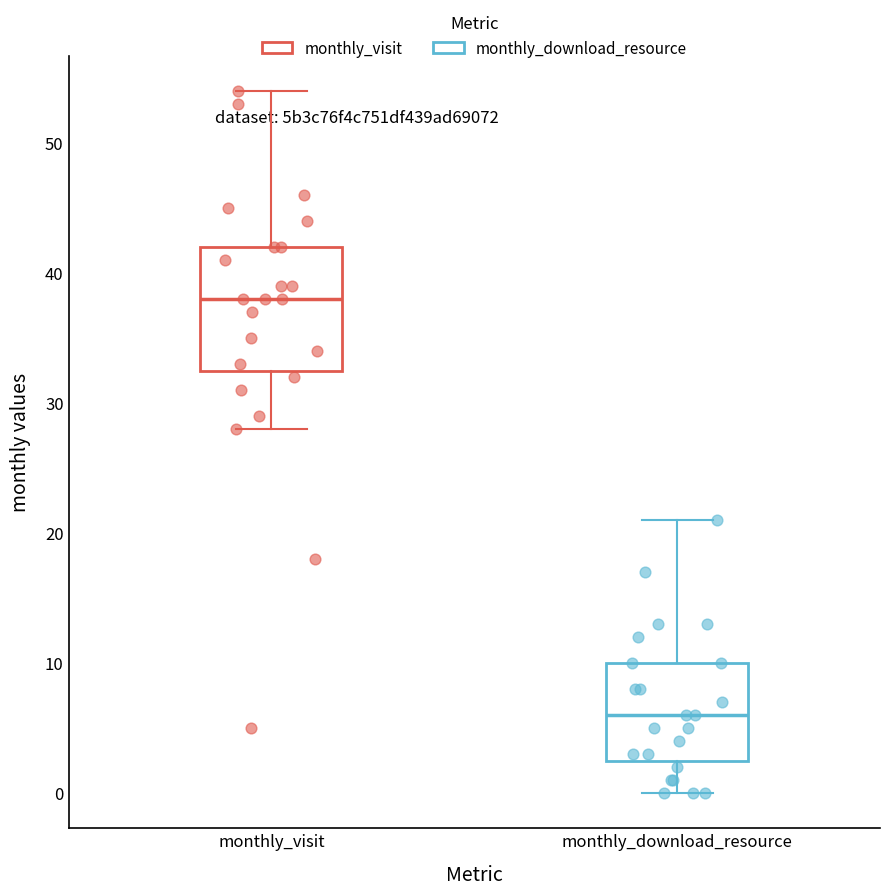

Comparing the boxes themselves (not the whiskers), which one is the tallest?

monthly_visit